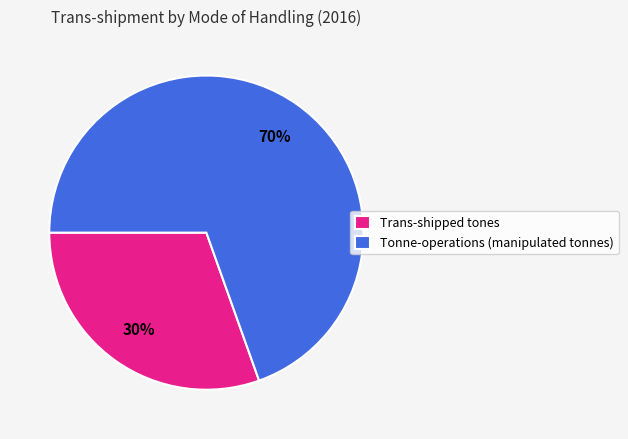

Does any single category account for the majority?

Yes